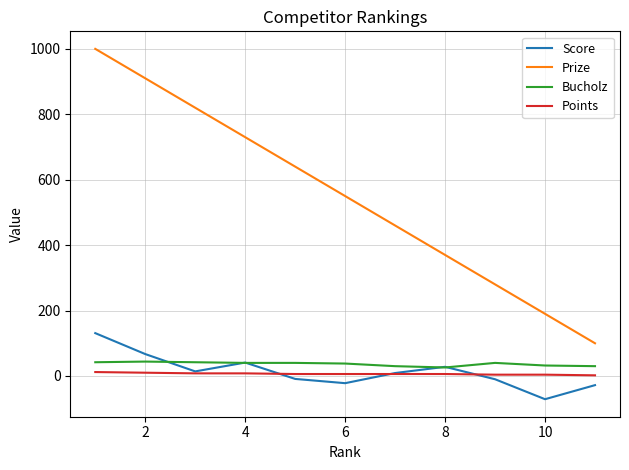

Which series has the largest total across all categories?

Prize